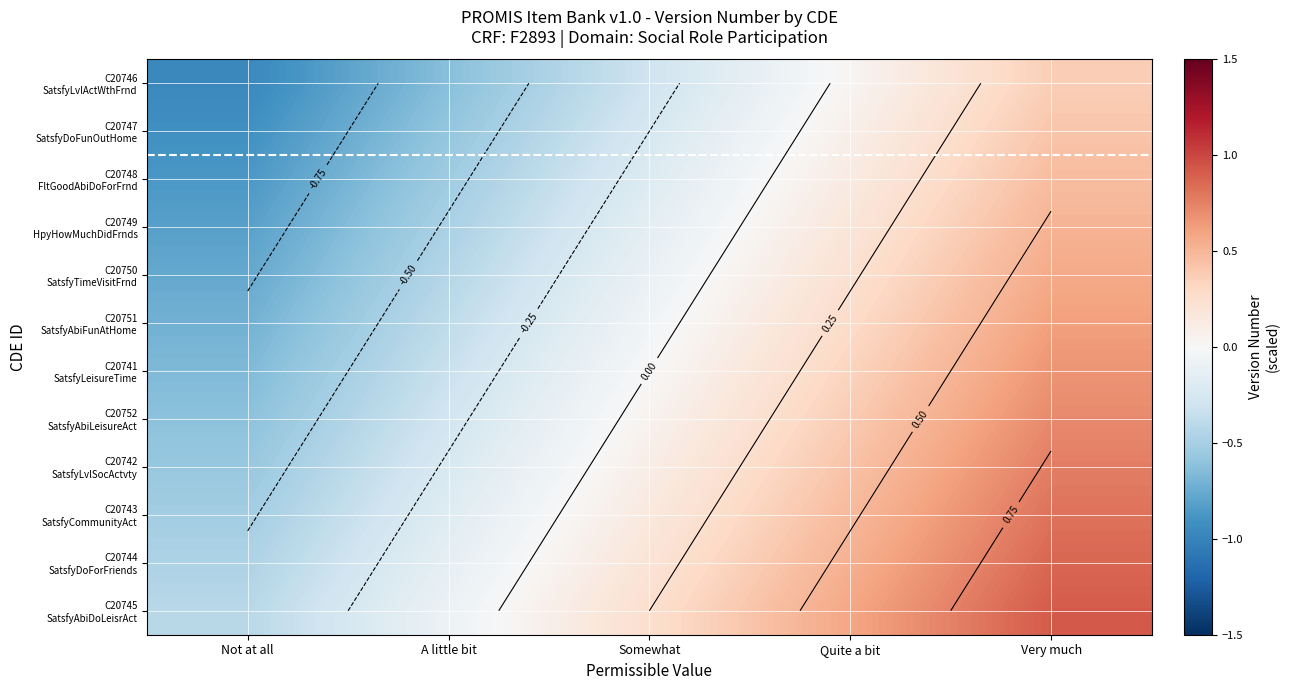

What is the difference between the maximum and second lowest values in the C20742 SatsfyLvlSocActvty series?

1.0